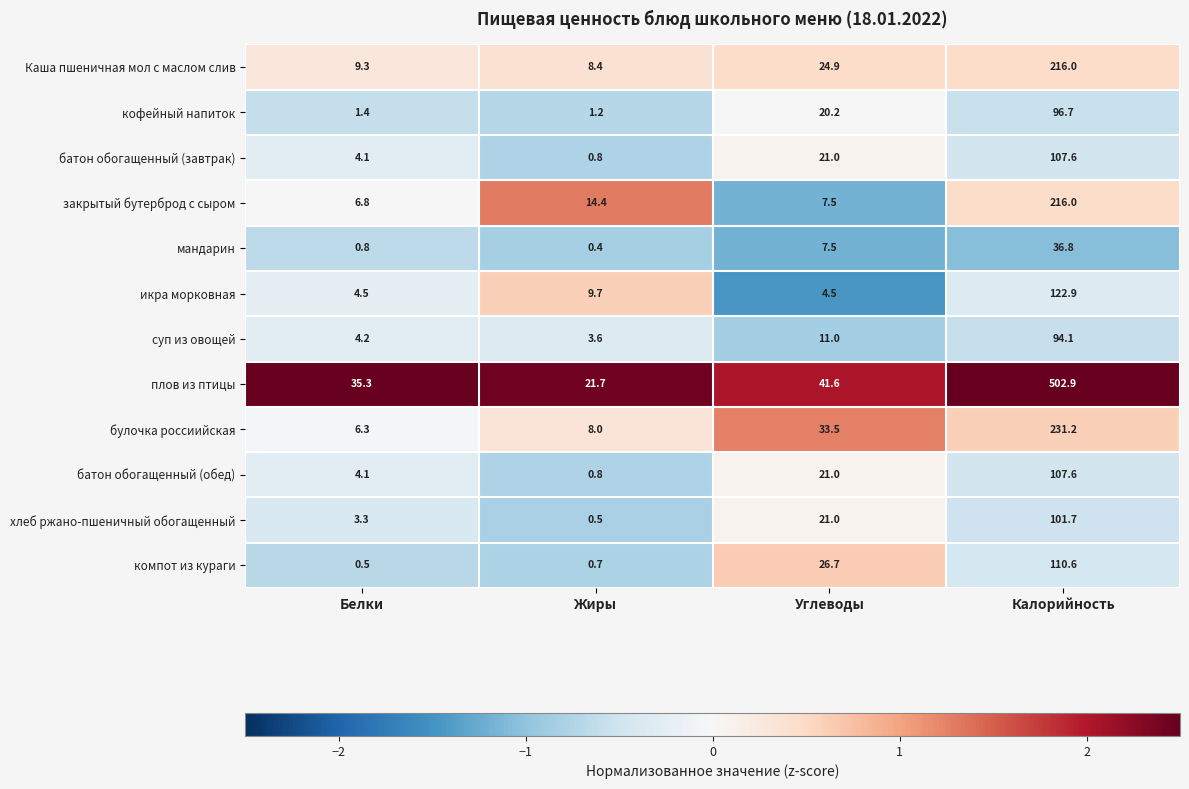

At which category does the chart reach its peak across all series?

Калорийность